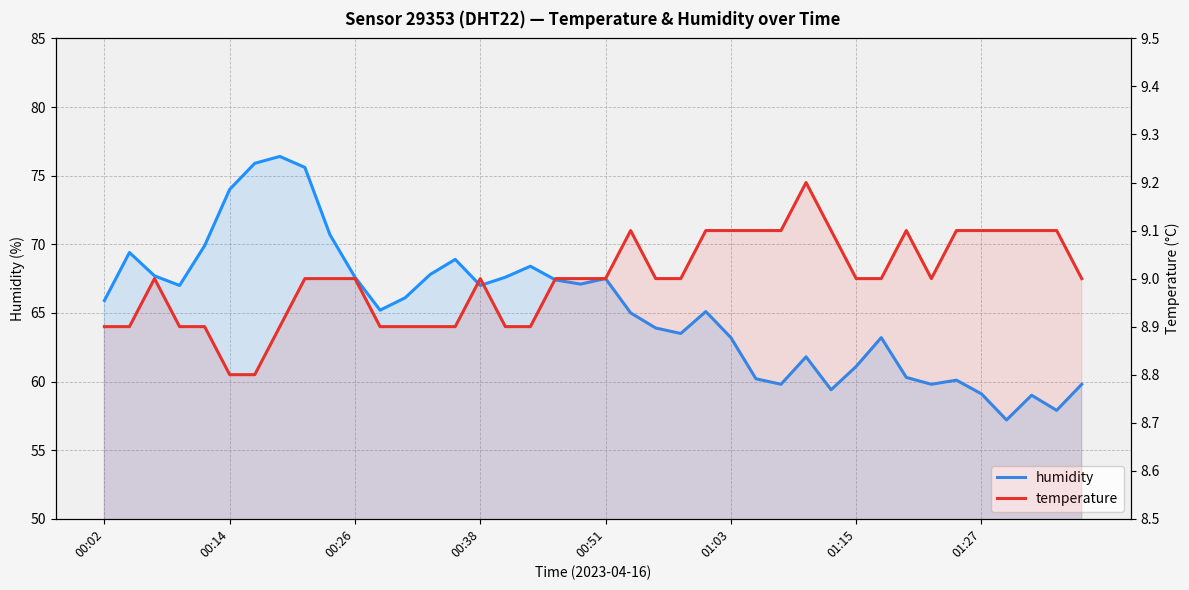

Is it true that temperature equals 3.7 at 31?

False